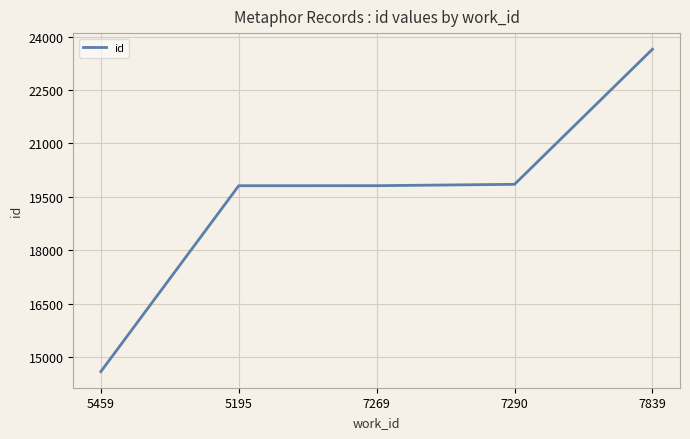

What is the smallest value displayed?

14597